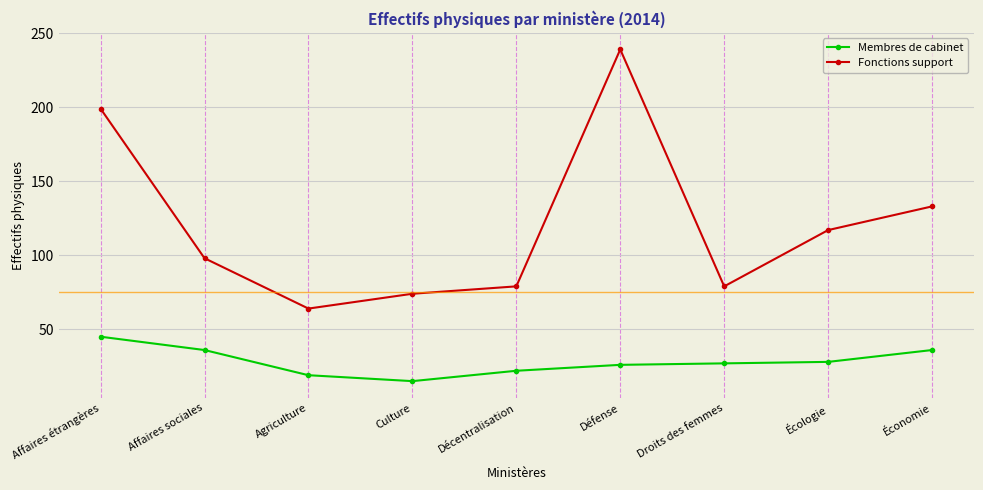

True or false: Membres de cabinet and Fonctions support intersect in this chart.

False